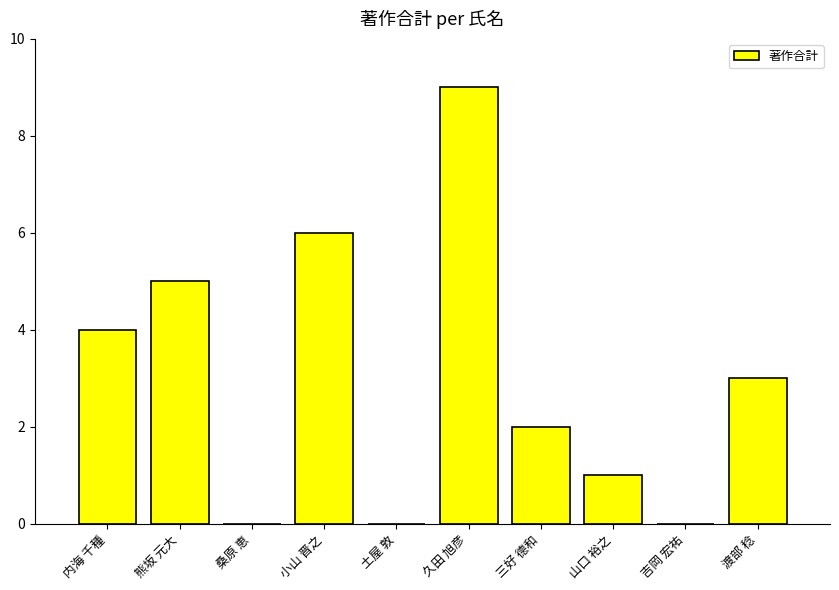

Count the number of data series in this chart.

1